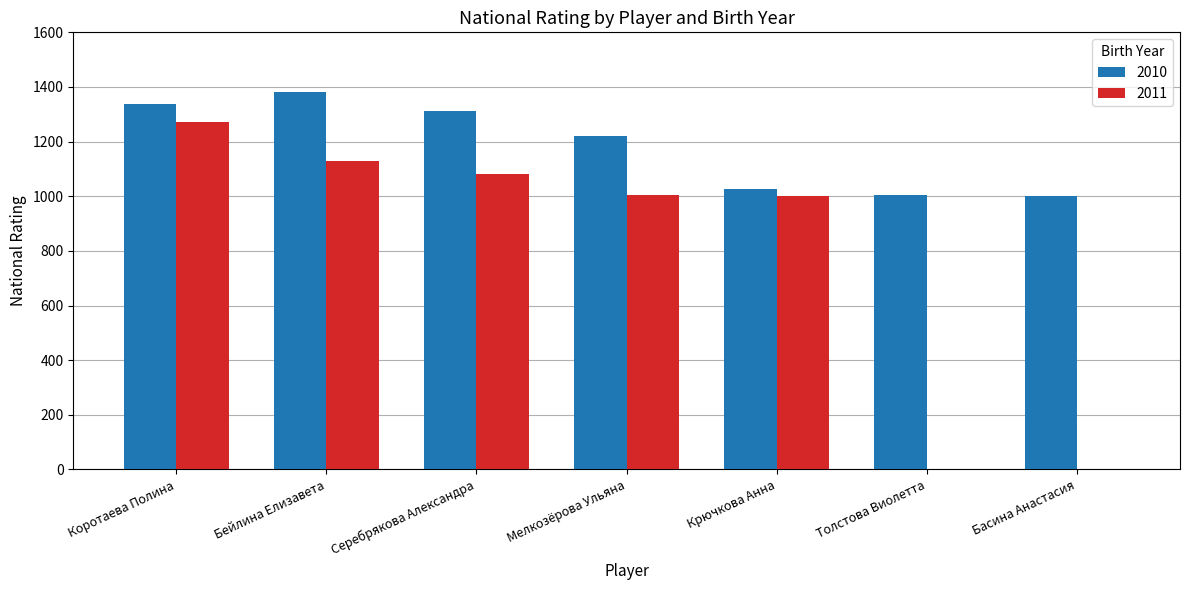

What is the sum of all 2011 values?

5485